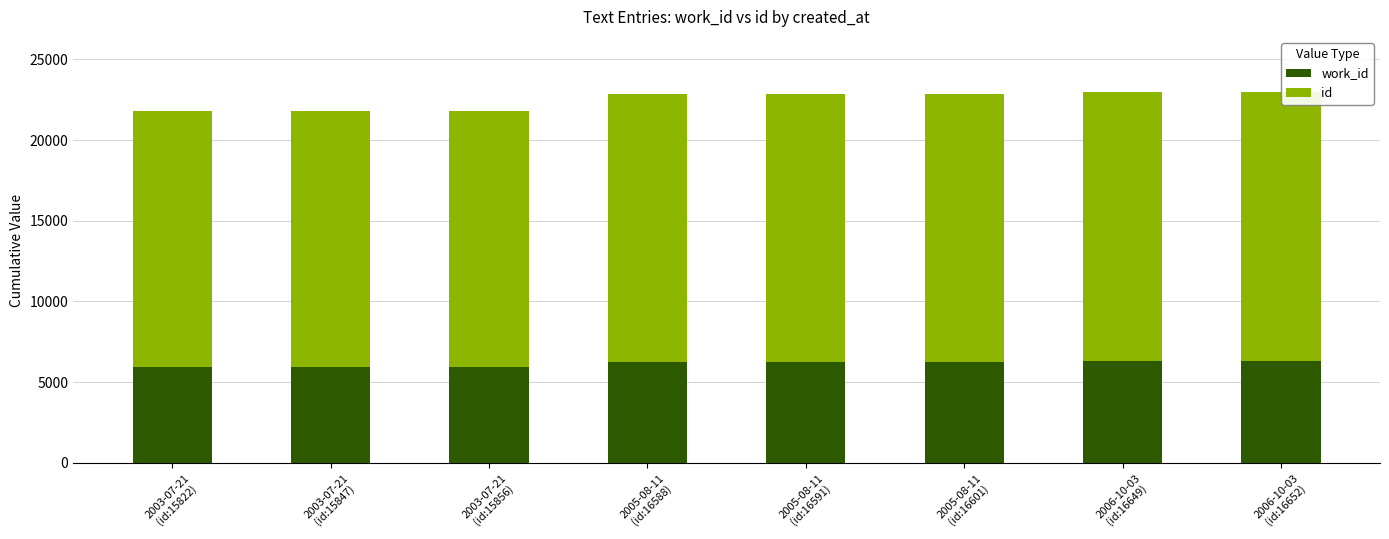

List the series in order of their peak value, lowest first.

work_id, id